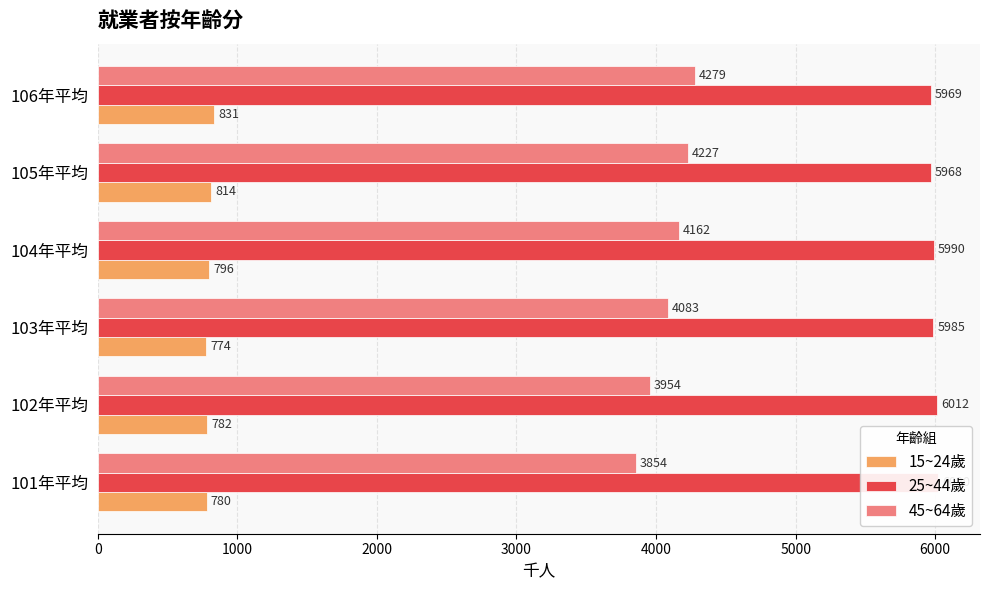

Rank the series by their maximum value, from highest to lowest.

25~44歲, 45~64歲, 15~24歲